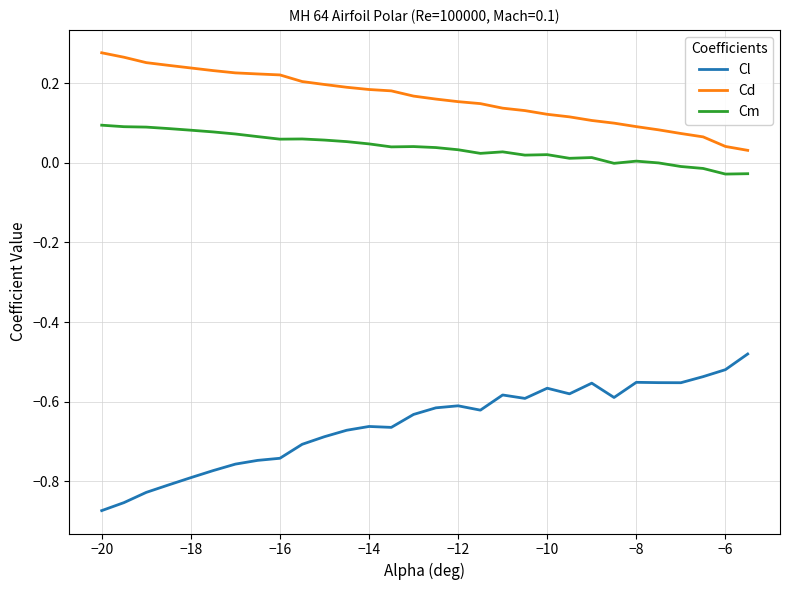

Which series has the largest total across all categories?

Cd